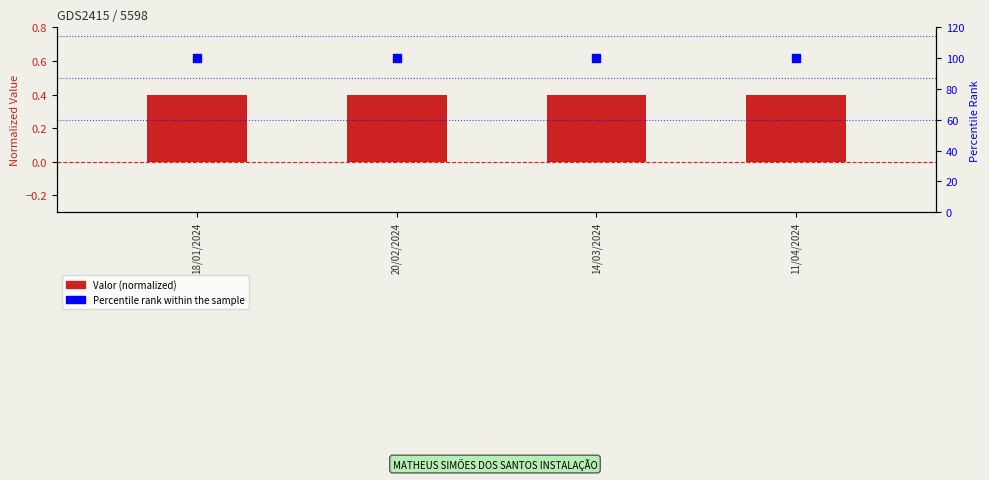

Which series contains the highest Y value?

Percentile rank within sample